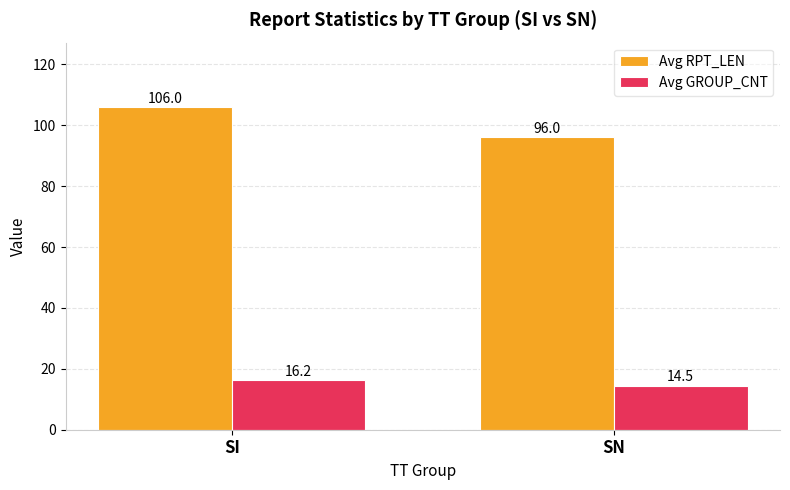

Are the bars horizontal?

No